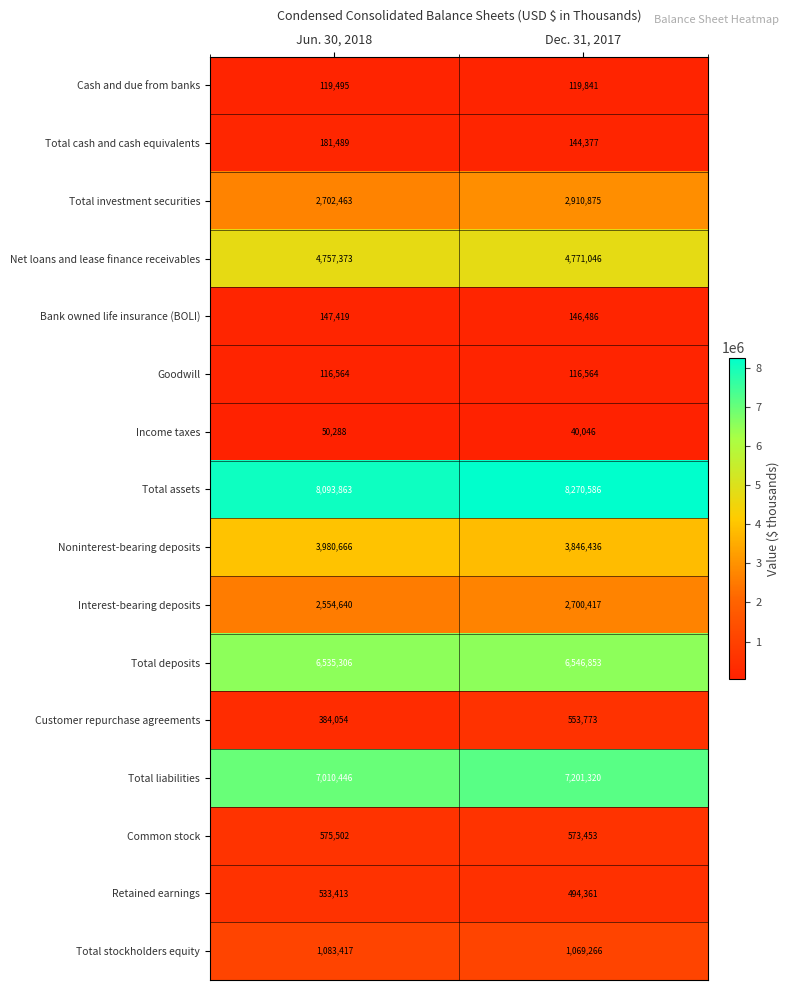

Is it true that Common stock equals 575502 at Jun. 30, 2018?

True